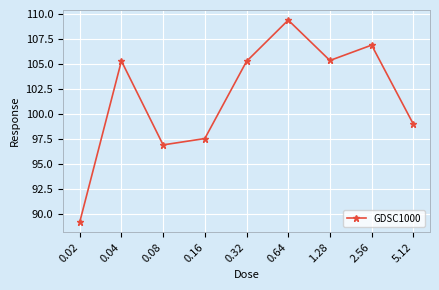

What is the approximate value at 0.02?

89.2